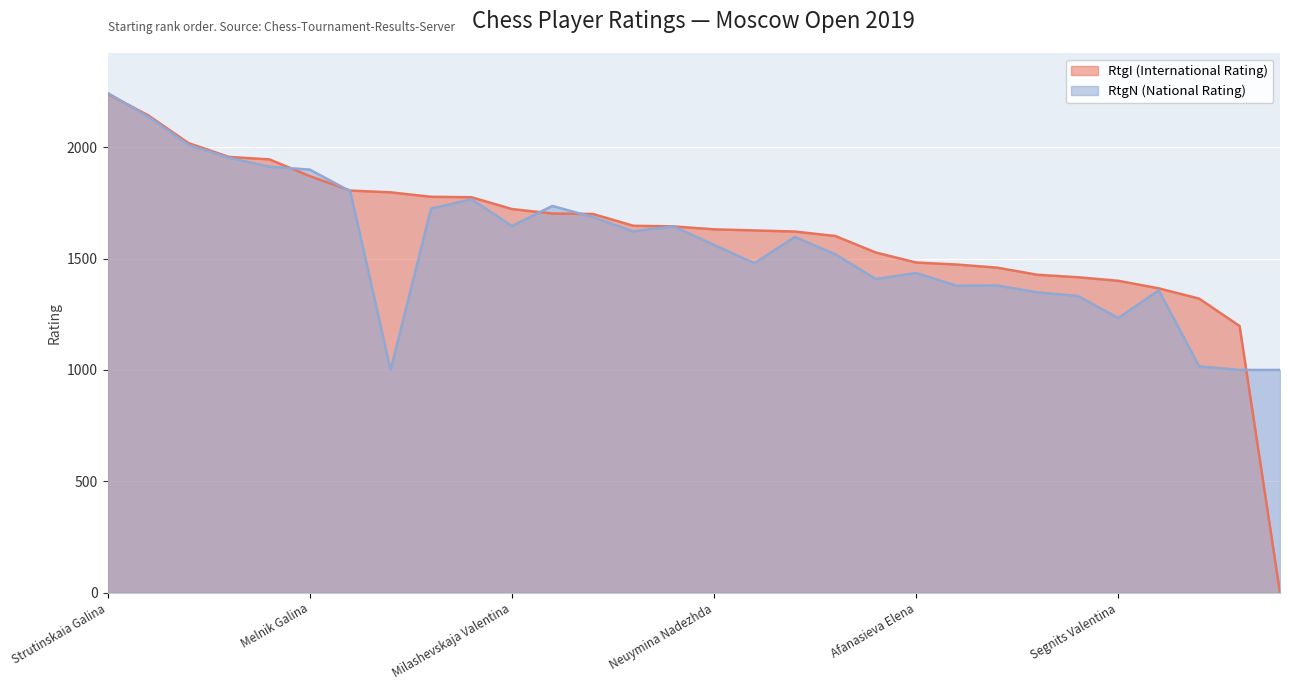

True or false: RtgI (International Rating) has a value of 1644 at Baranova Margarita.

True